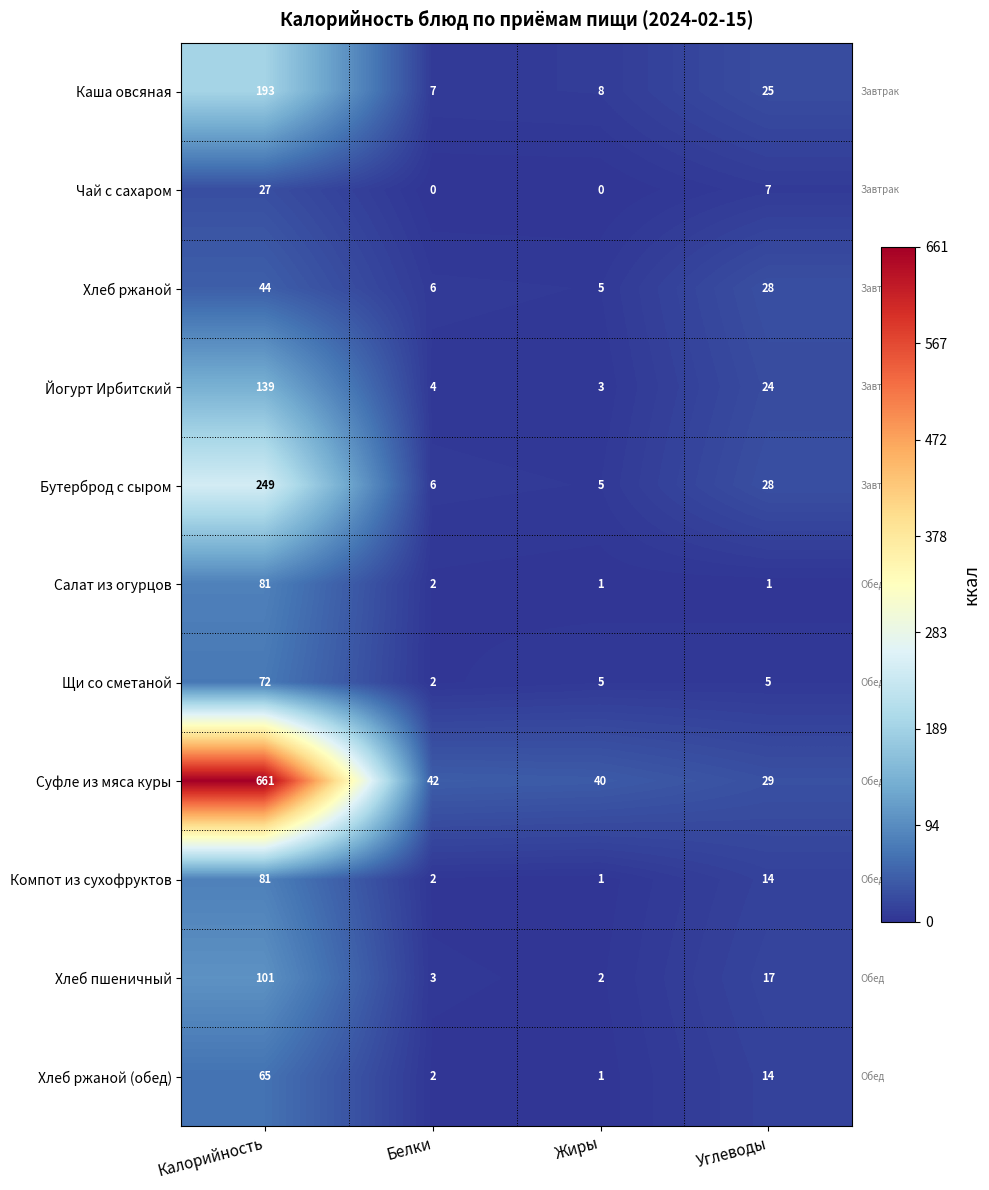

Which label corresponds to the largest value in the chart?

Калорийность